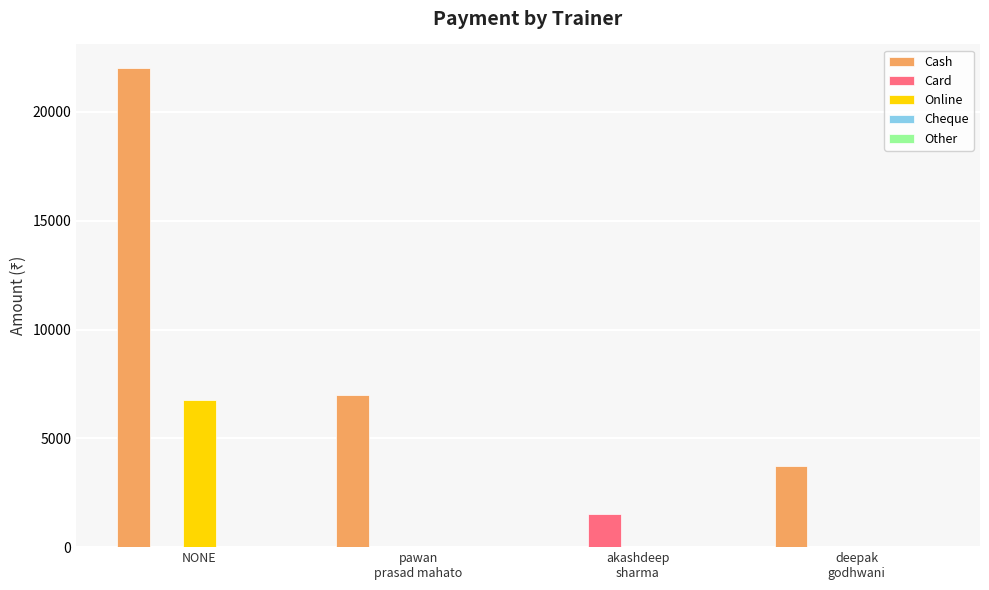

At which category is the sum across all series the highest?

NONE